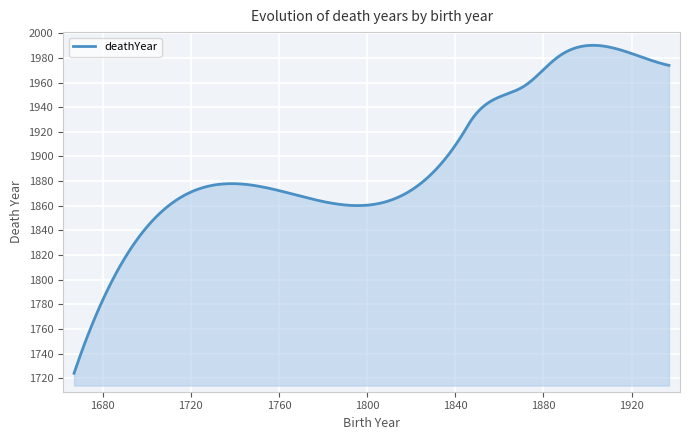

What is the maximum value shown in the chart?

1990.3